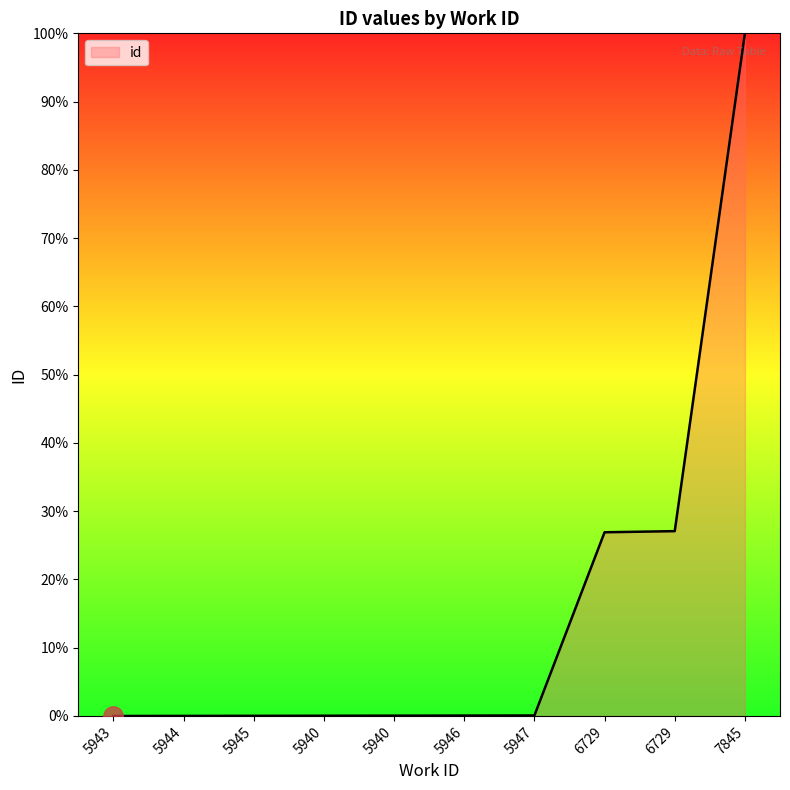

What is the change in value from 5945 to 5947?

+0.1